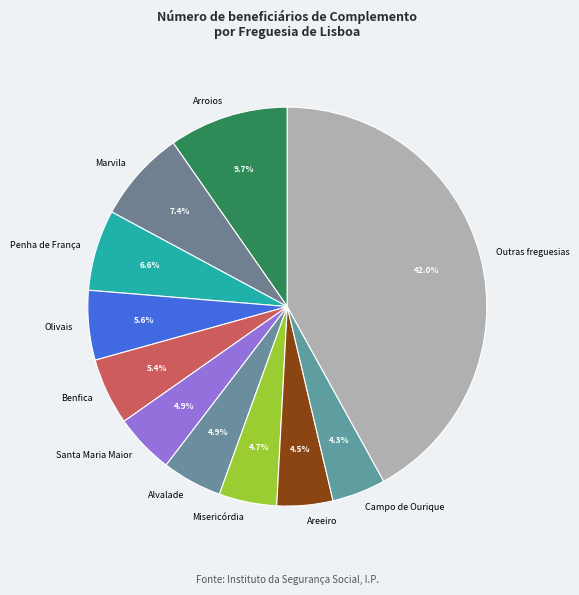

Is there any slice that represents more than half of the pie?

No